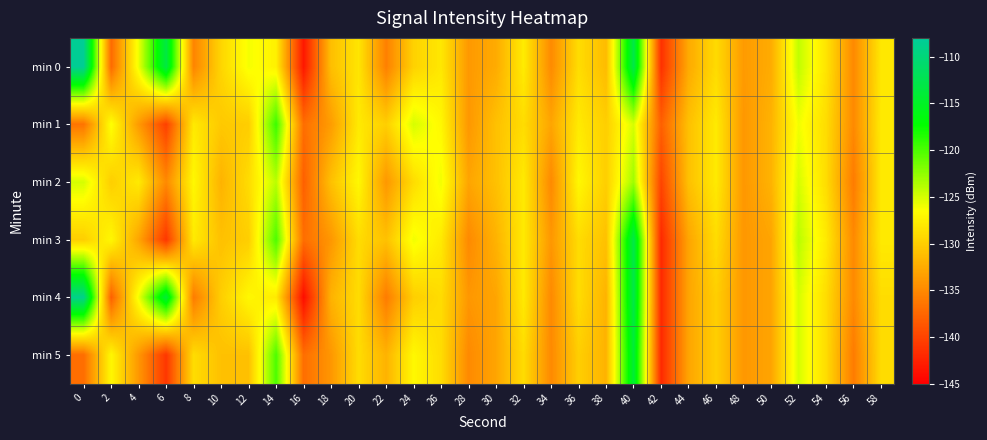

List the series in order of their peak value, highest first.

min 0, min 4, min 3, min 5, min 1, min 2